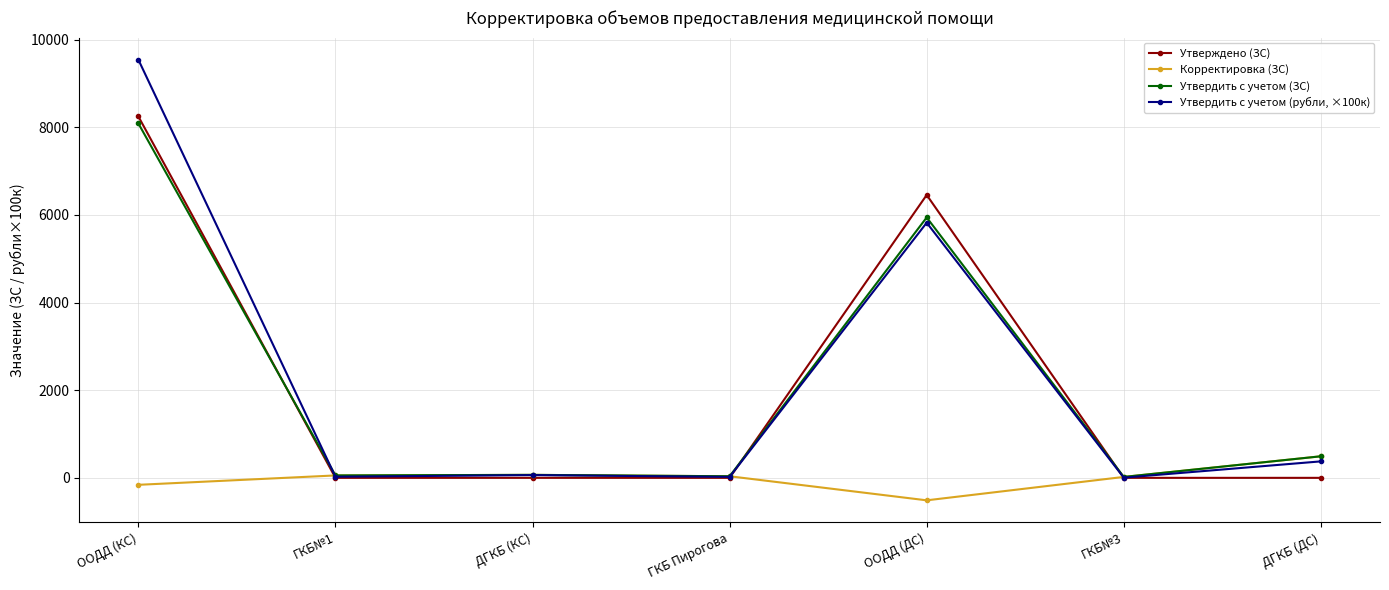

What is the difference between the highest and lowest values at ООДД (ДС)?

6968.0